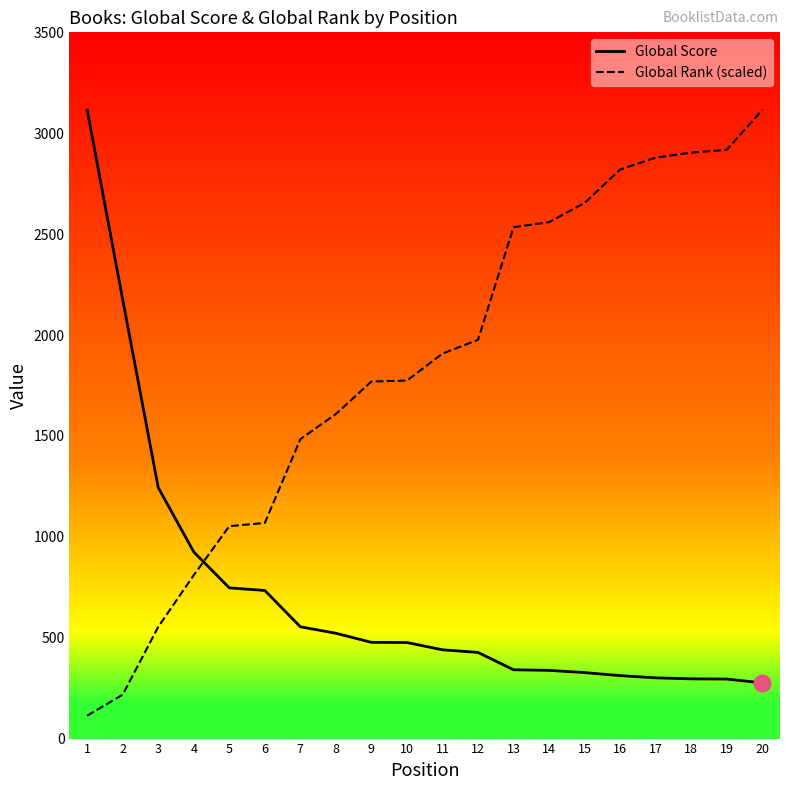

Which series has the widest spread of values?

Global Rank (scaled)